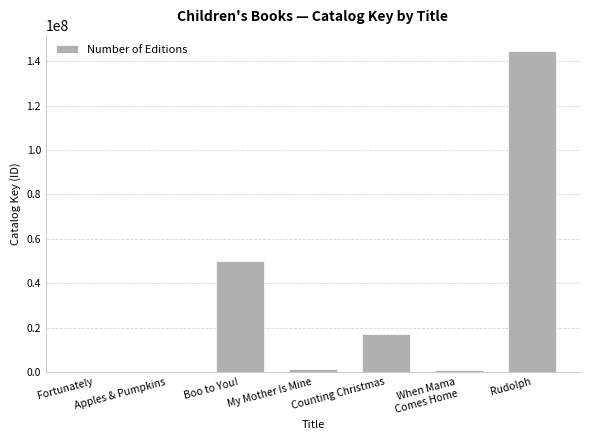

What is the greatest value displayed?

144622176